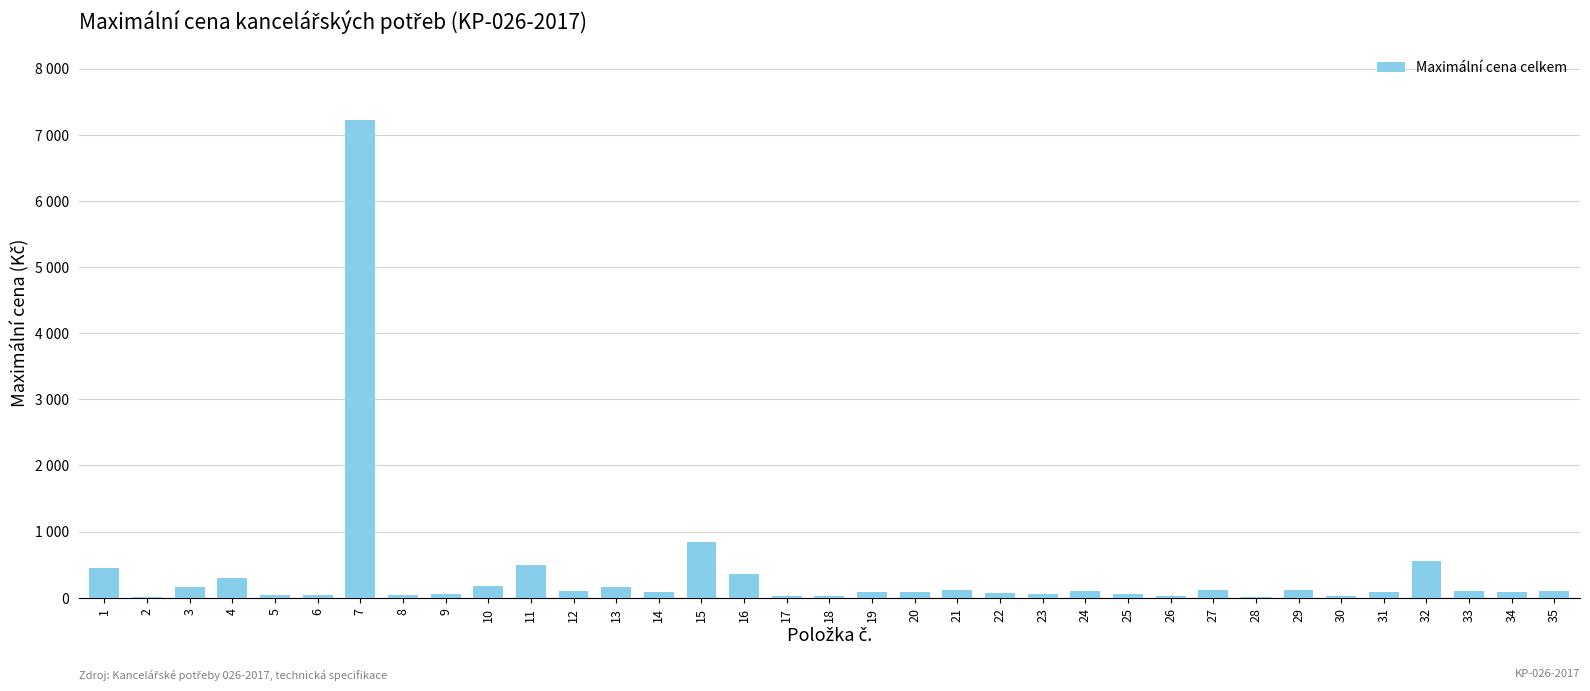

At which label is the value closest to 3618?

15